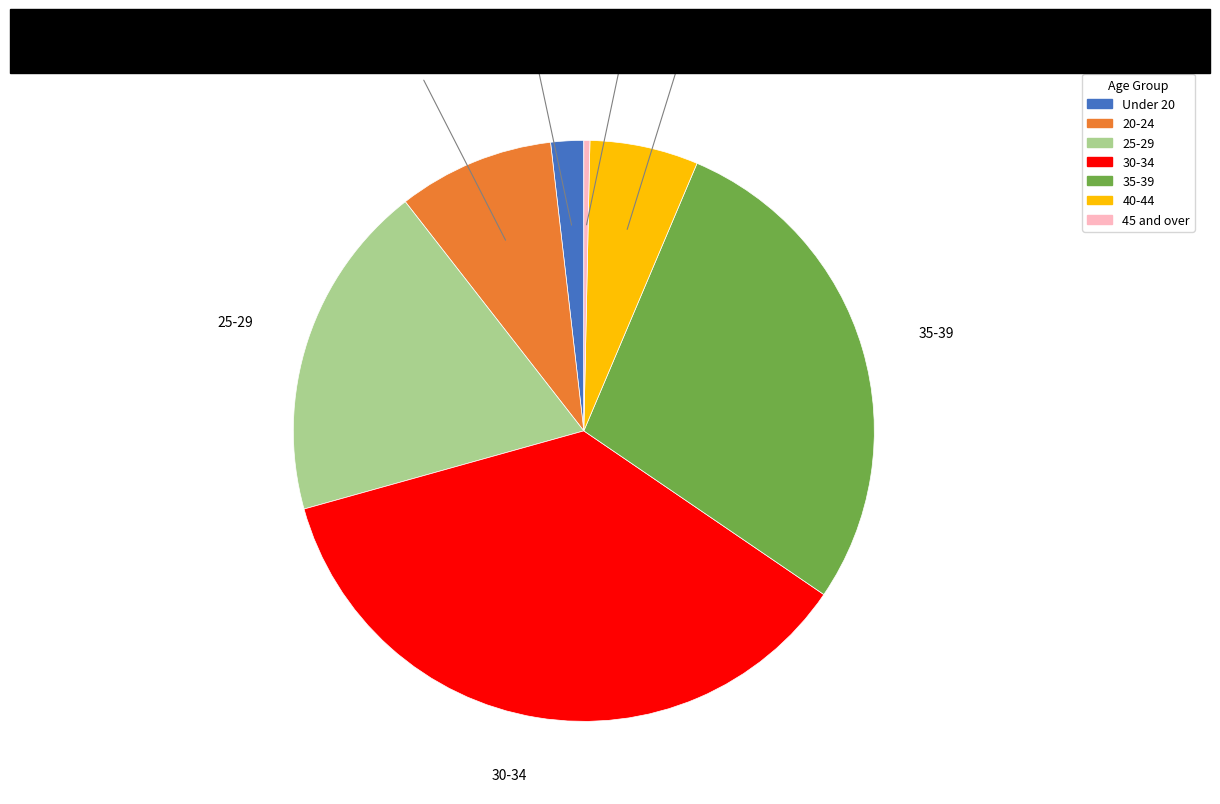

How many slices are in this pie chart?

7